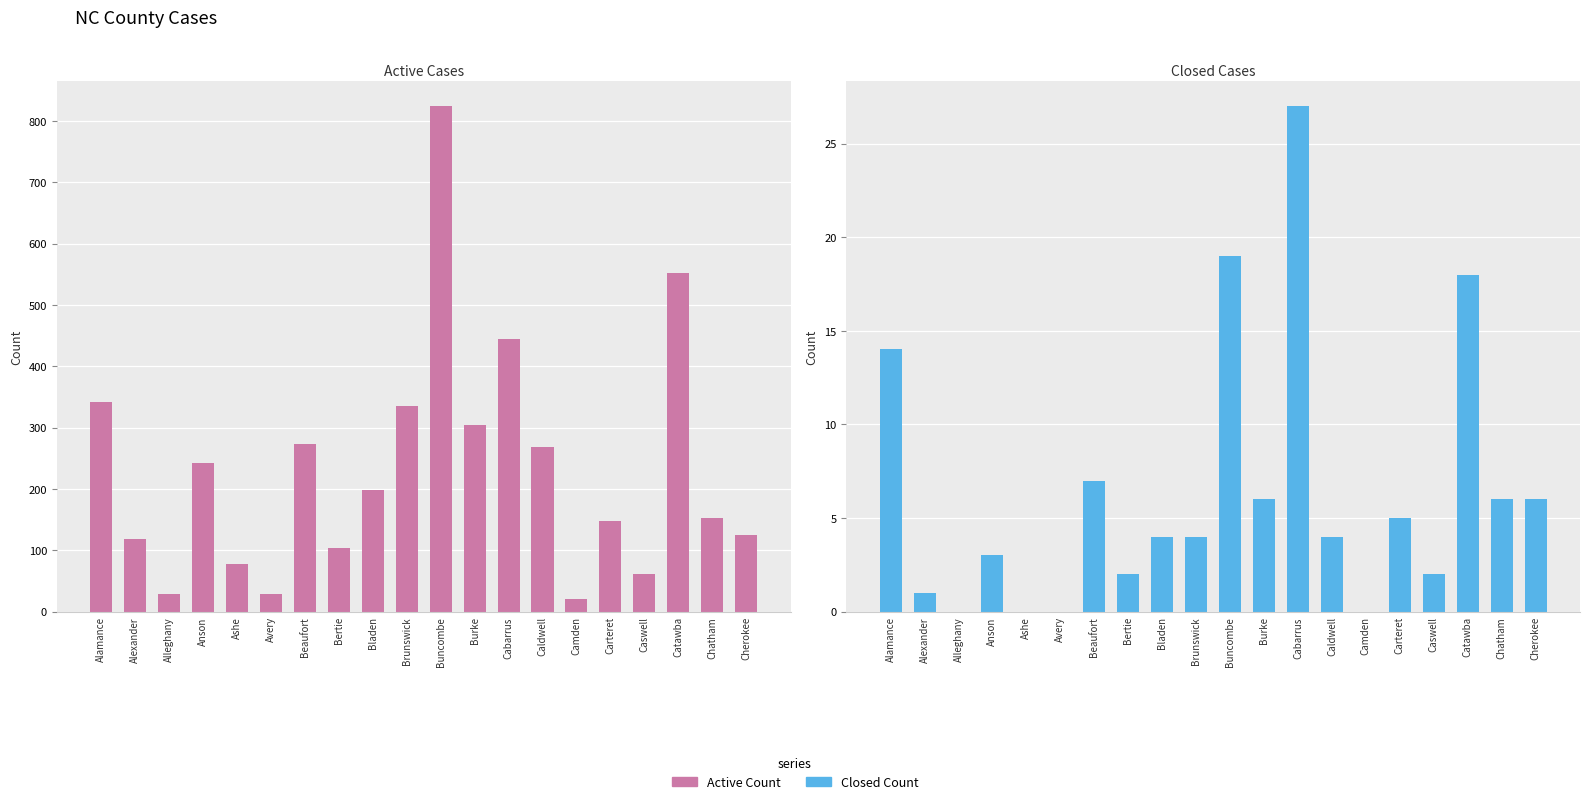

Reading left to right, list all the values displayed in this chart.

ACTIVE COUNT: Alamance=341	Alexander=118	Alleghany=28	Anson=242	Ashe=78	Avery=29	Beaufort=273	Bertie=103	Bladen=199	Brunswick=335	Buncombe=824	Burke=304	Cabarrus=445	Caldwell=269	Camden=21	Carteret=147	Caswell=62	Catawba=552	Chatham=152	Cherokee=125
CLOSED COUNT: Alamance=14	Alexander=1	Alleghany=0	Anson=3	Ashe=0	Avery=0	Beaufort=7	Bertie=2	Bladen=4	Brunswick=4	Buncombe=19	Burke=6	Cabarrus=27	Caldwell=4	Camden=0	Carteret=5	Caswell=2	Catawba=18	Chatham=6	Cherokee=6